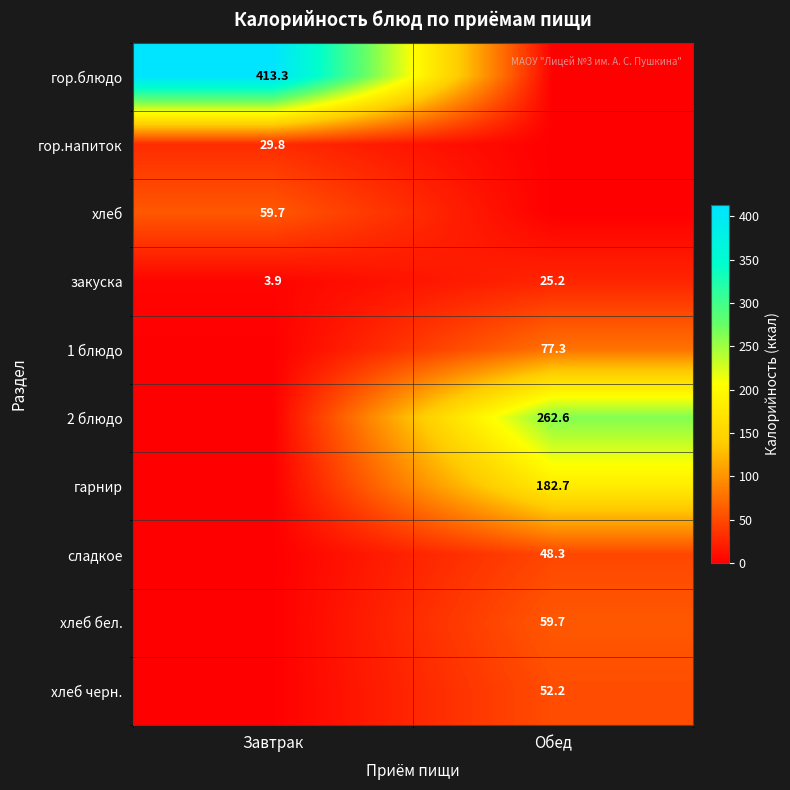

Count the number of categories in the chart.

2